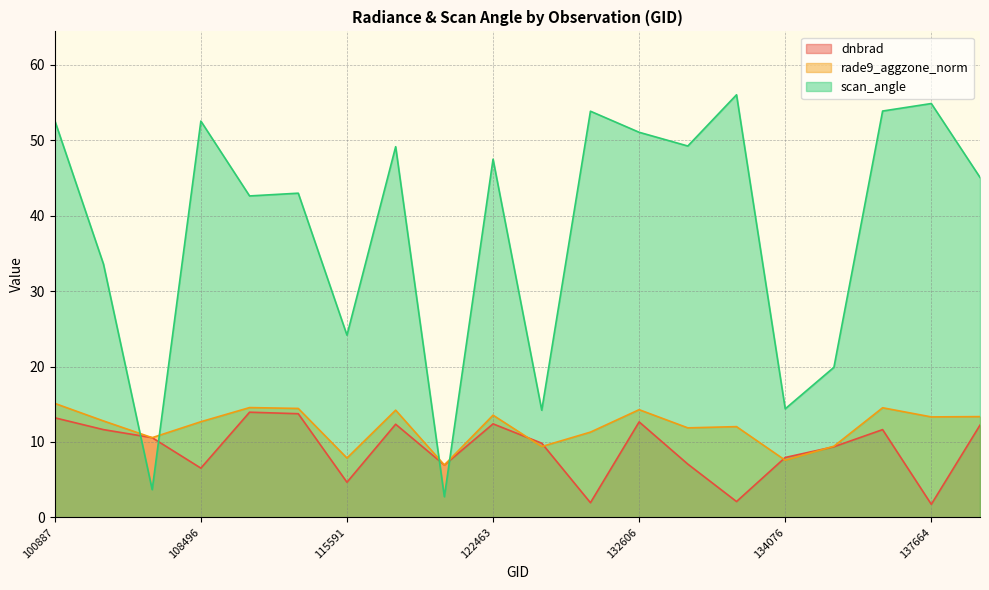

Where do rade9_aggzone_norm and dnbrad first cross each other?

104315 and 104431